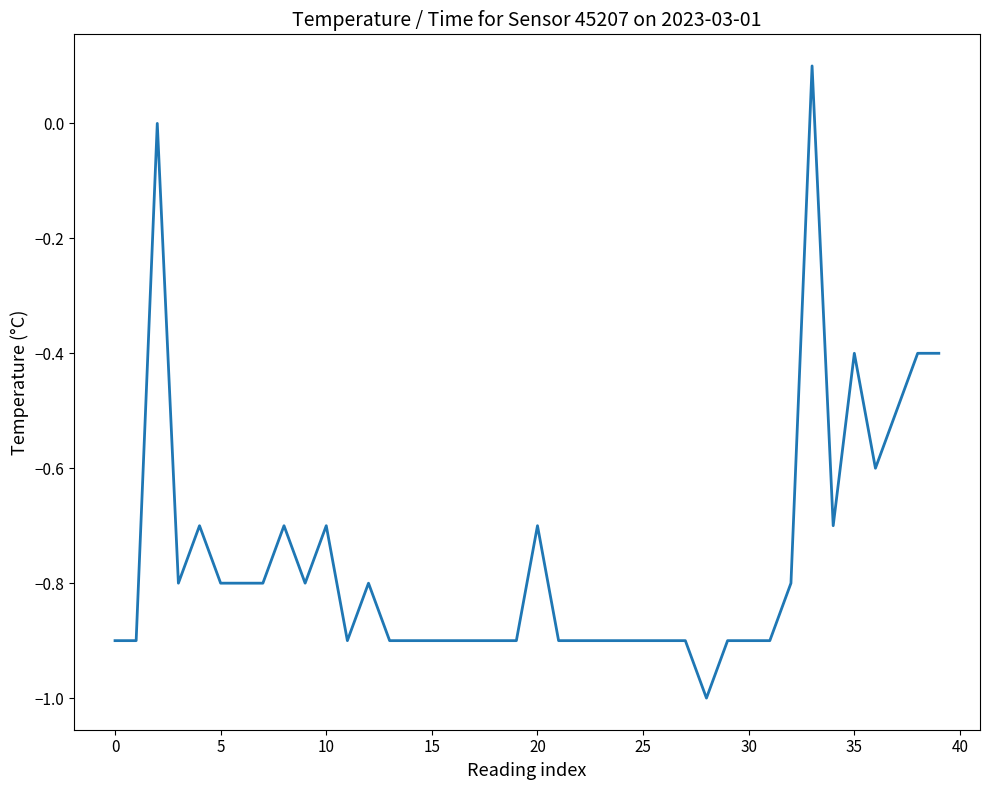

What is the minimum value shown in the chart?

-1.0